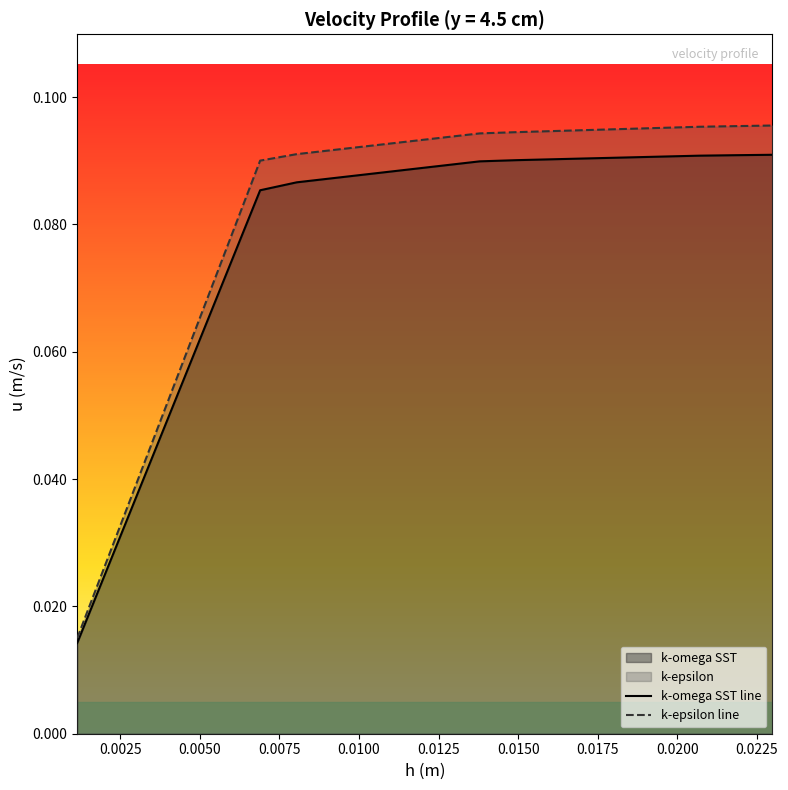

Count the k-omega SST line values in the range 0 to 1.

20